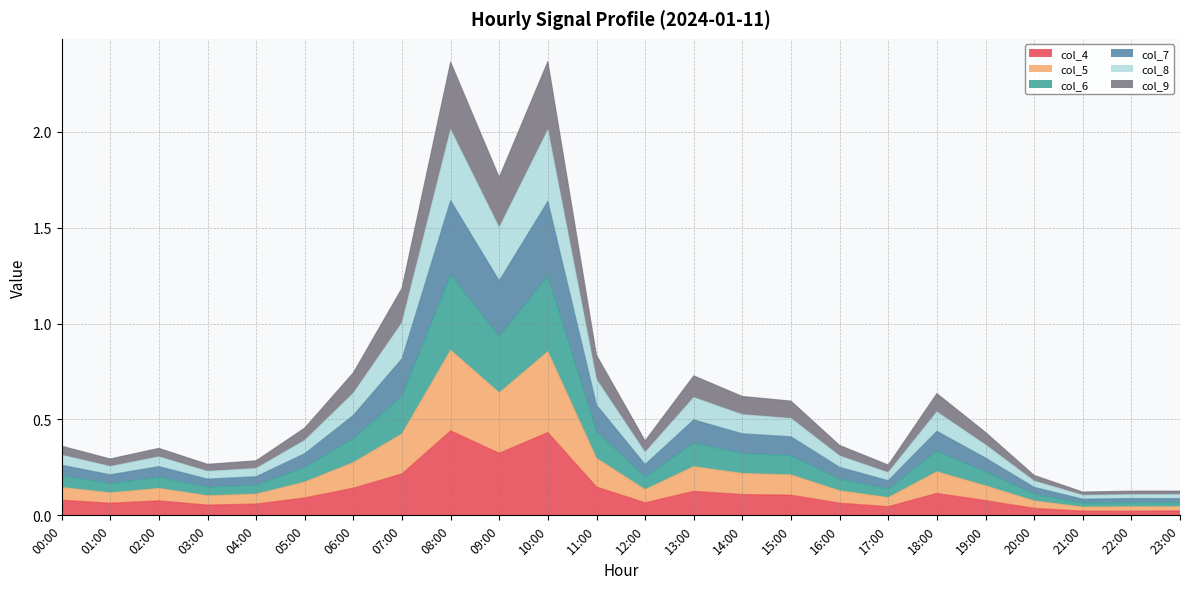

At which label does col_9 reach its minimum?

21:00